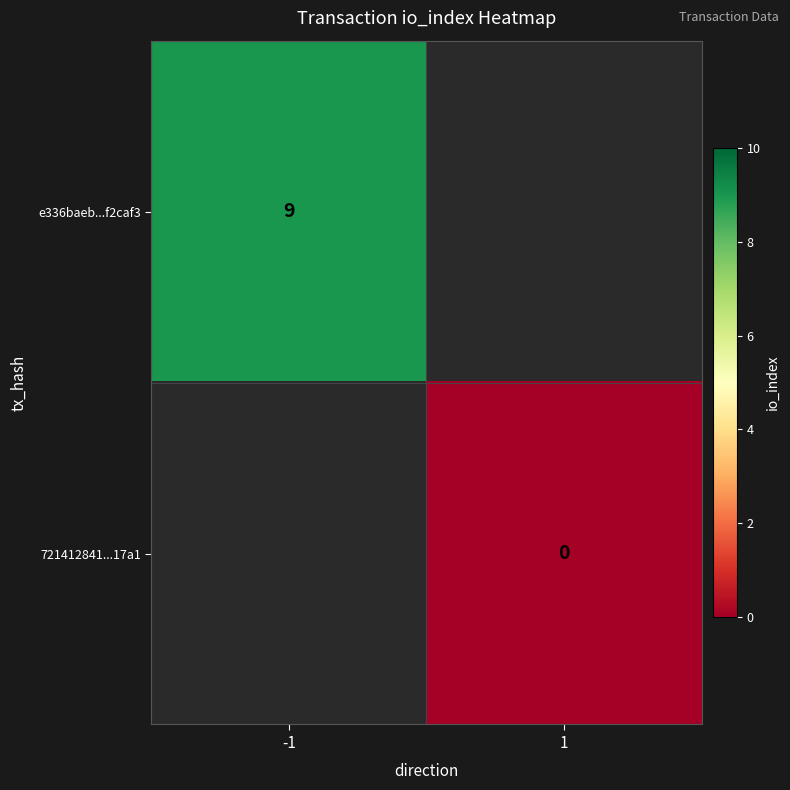

The value of e336baeb...f2caf3 at -1 is 9. True or false?

True